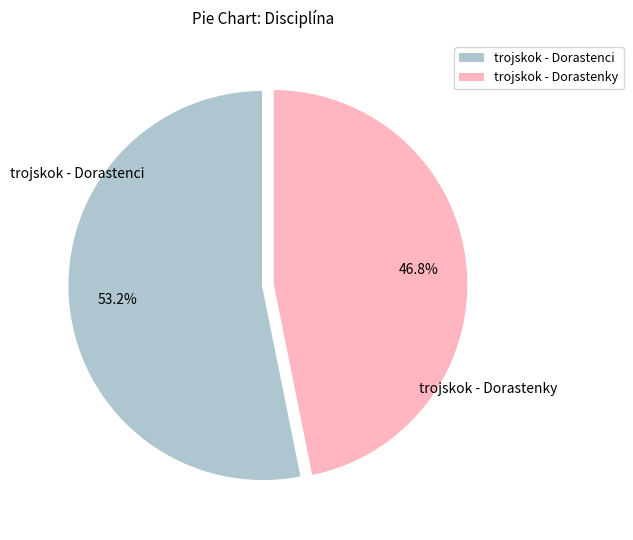

Rank the categories by value from highest to lowest.

trojskok - Dorastenci, trojskok - Dorastenky